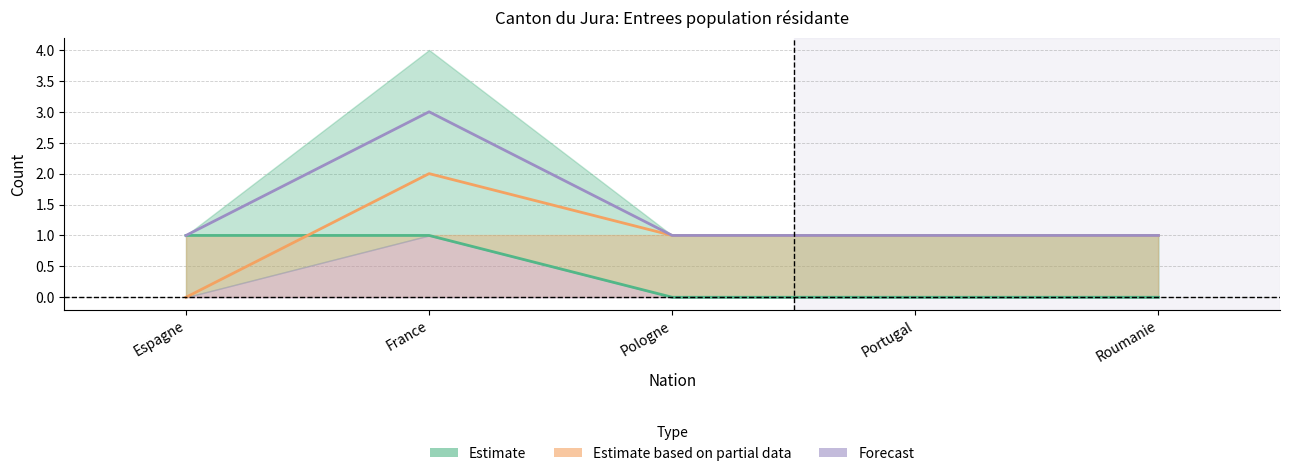

Which has a higher value, Pologne or France?

France